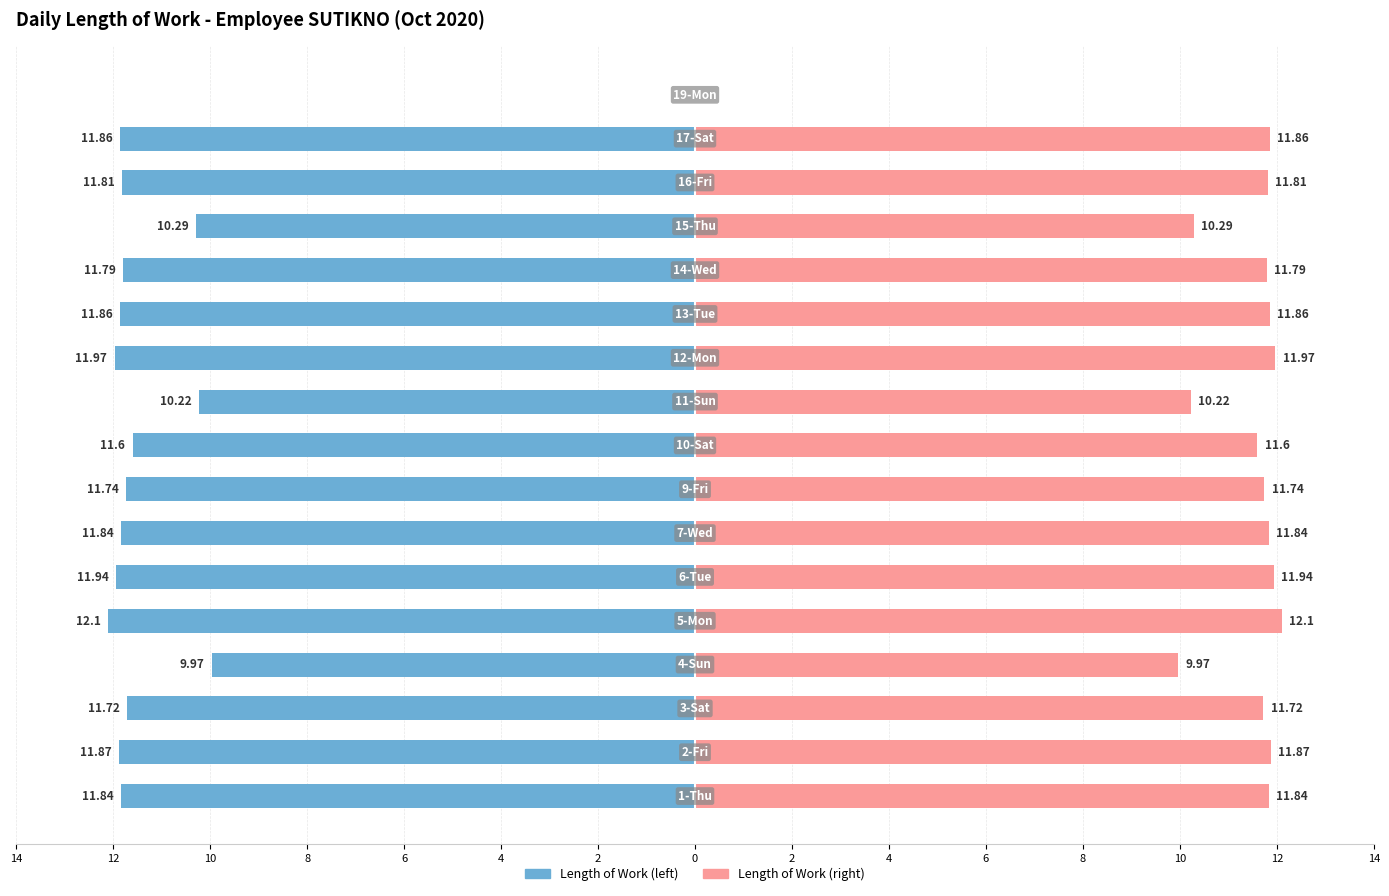

Which series changed the most between 10 and 16?

Length of Work